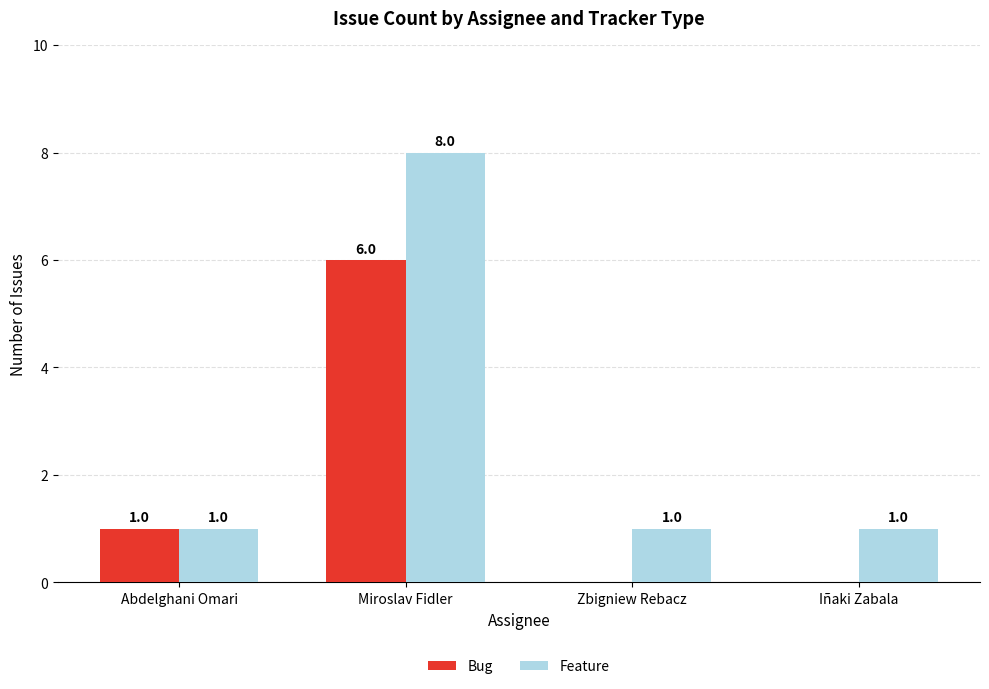

Which series has the largest total across all categories?

Feature